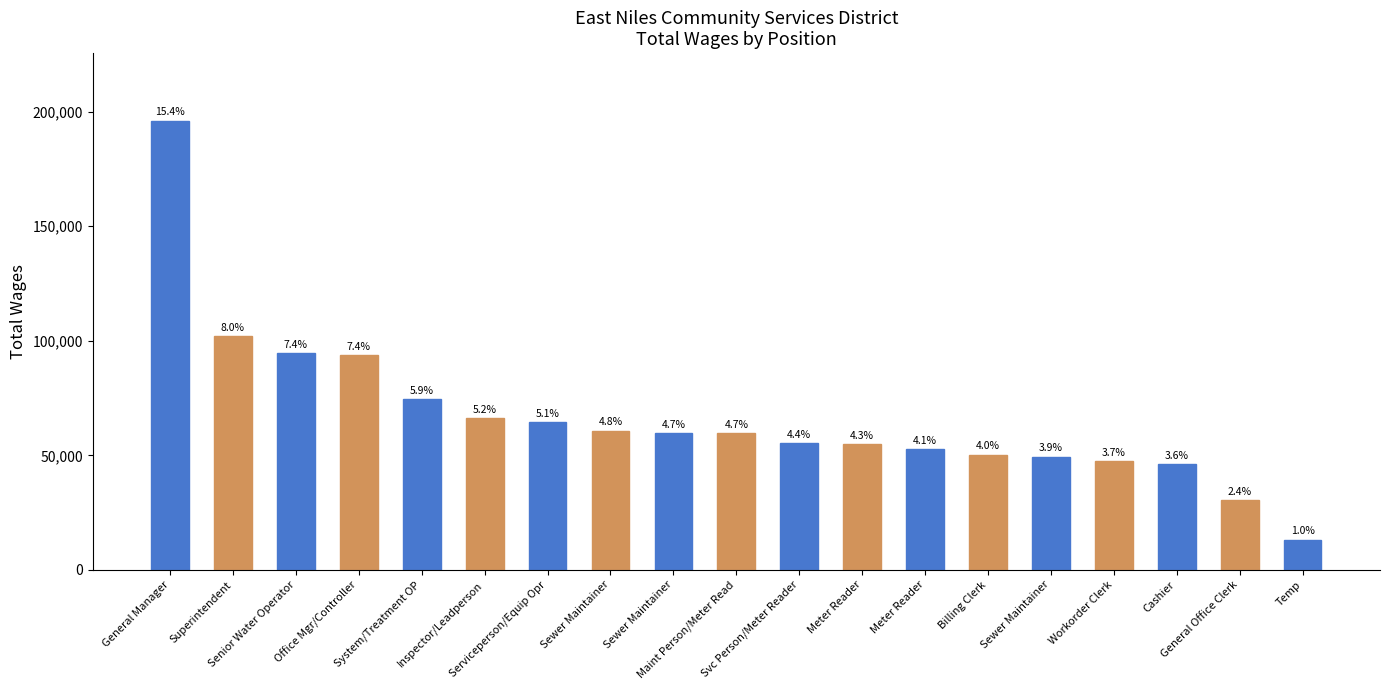

What is the value of the 3rd bar from the left?

94635